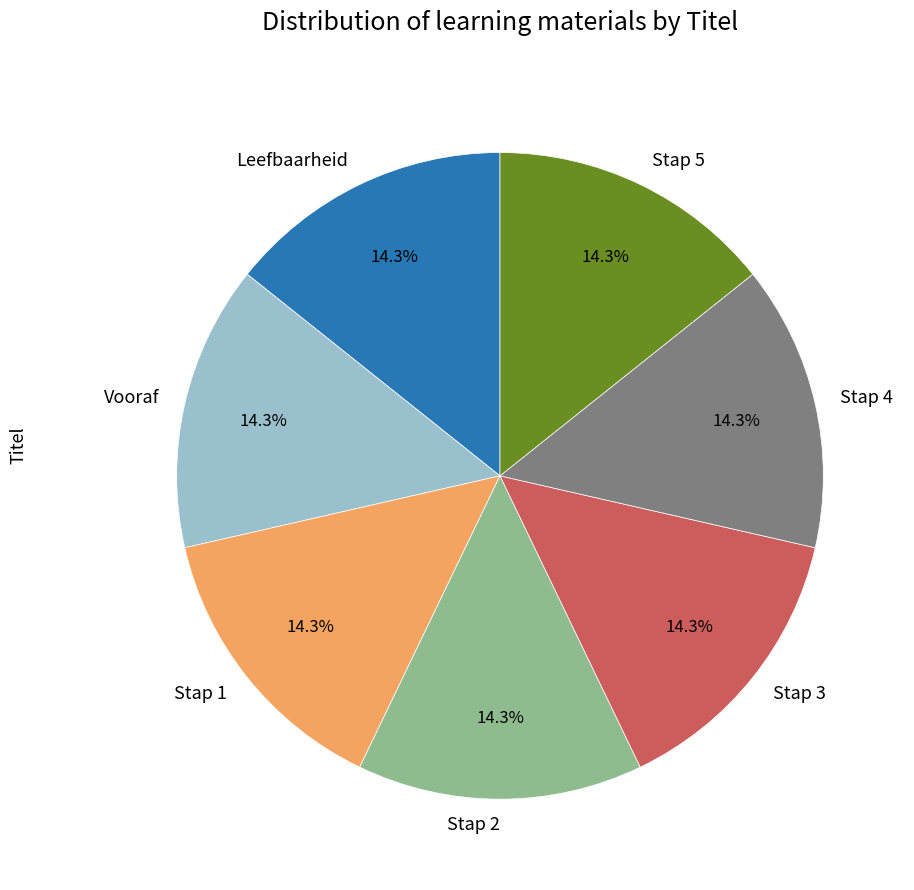

Combined, what portion of the pie is Stap 5 and Stap 2?

28.6%